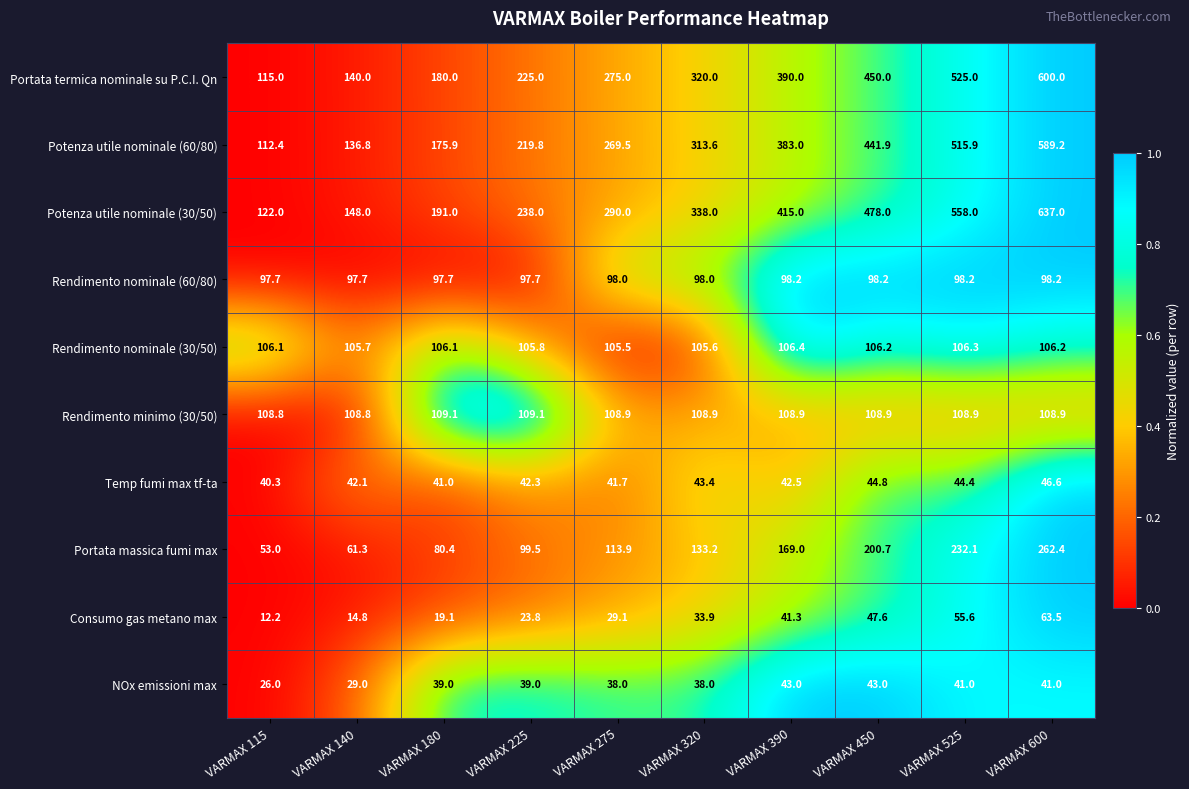

Count the number of categories in the chart.

10